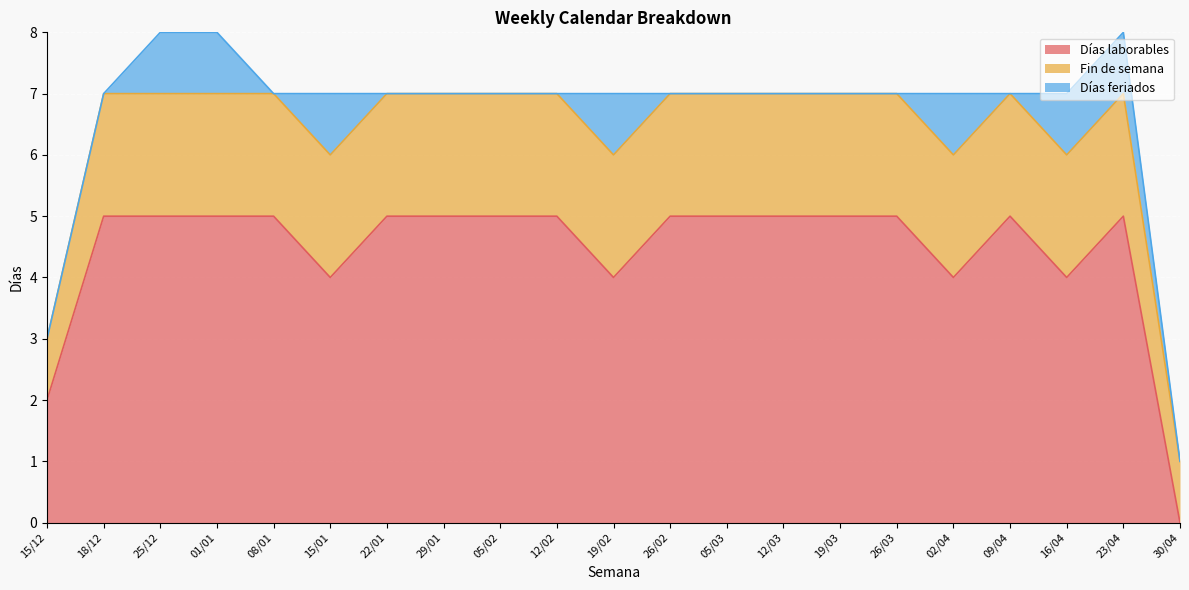

At which category does Días feriados reach its first local valley?

08/01